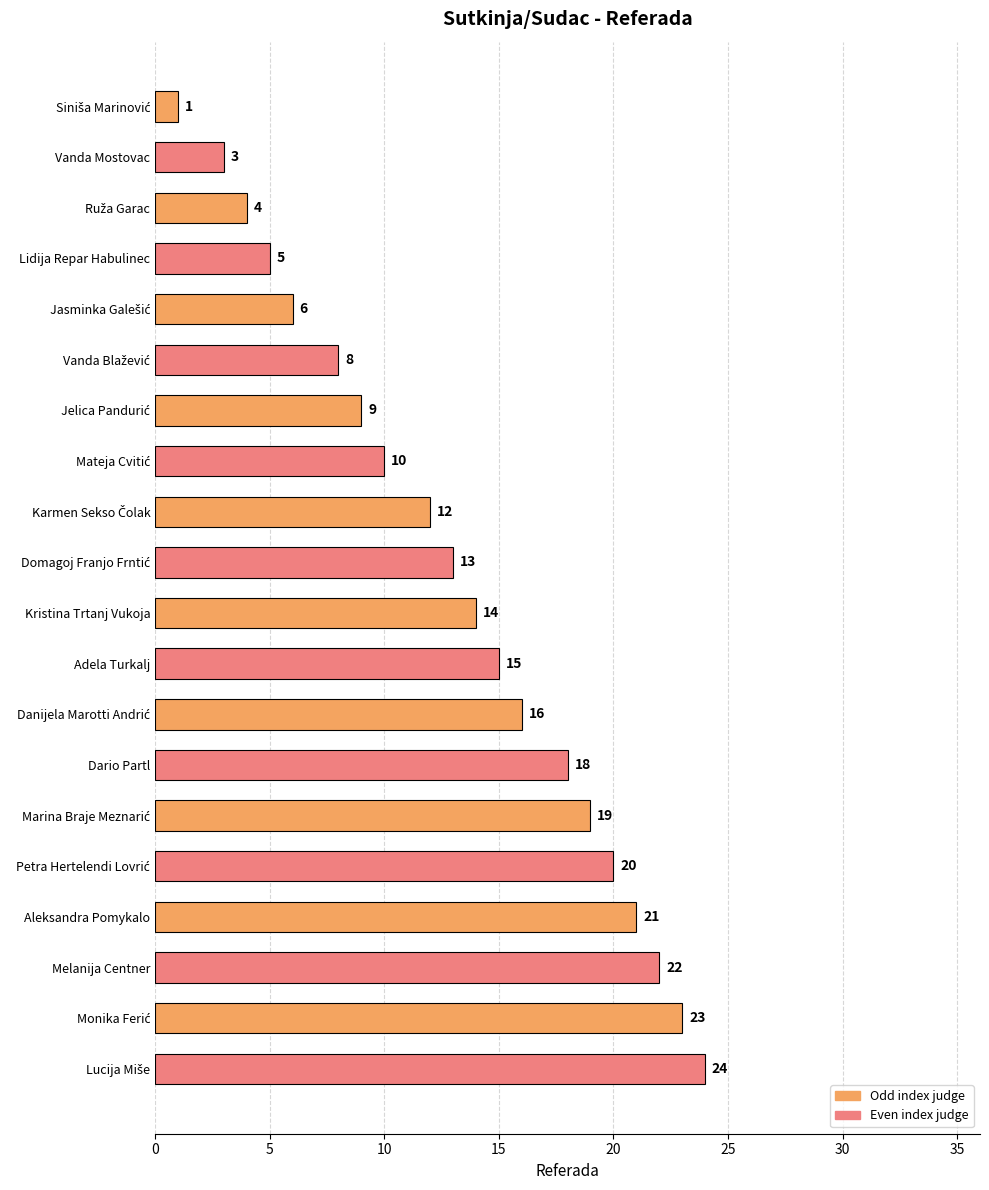

The value at Aleksandra Pomykalo is 35. True or false?

False